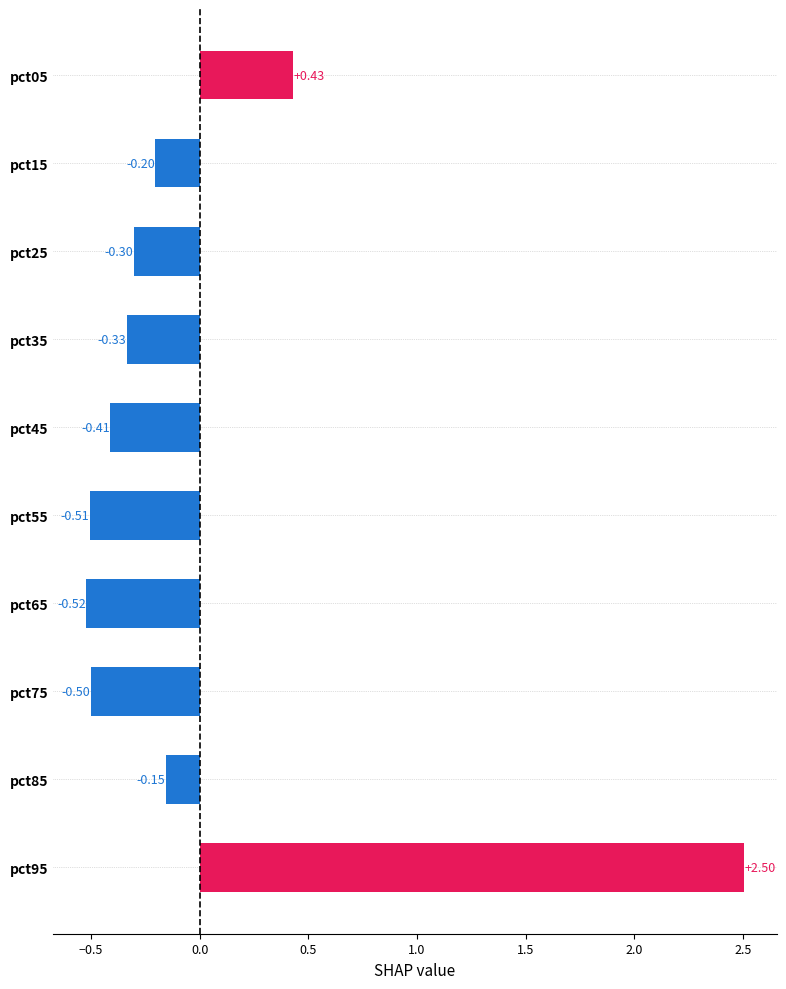

What is the sum of the values at pct95 and pct35?

2.2